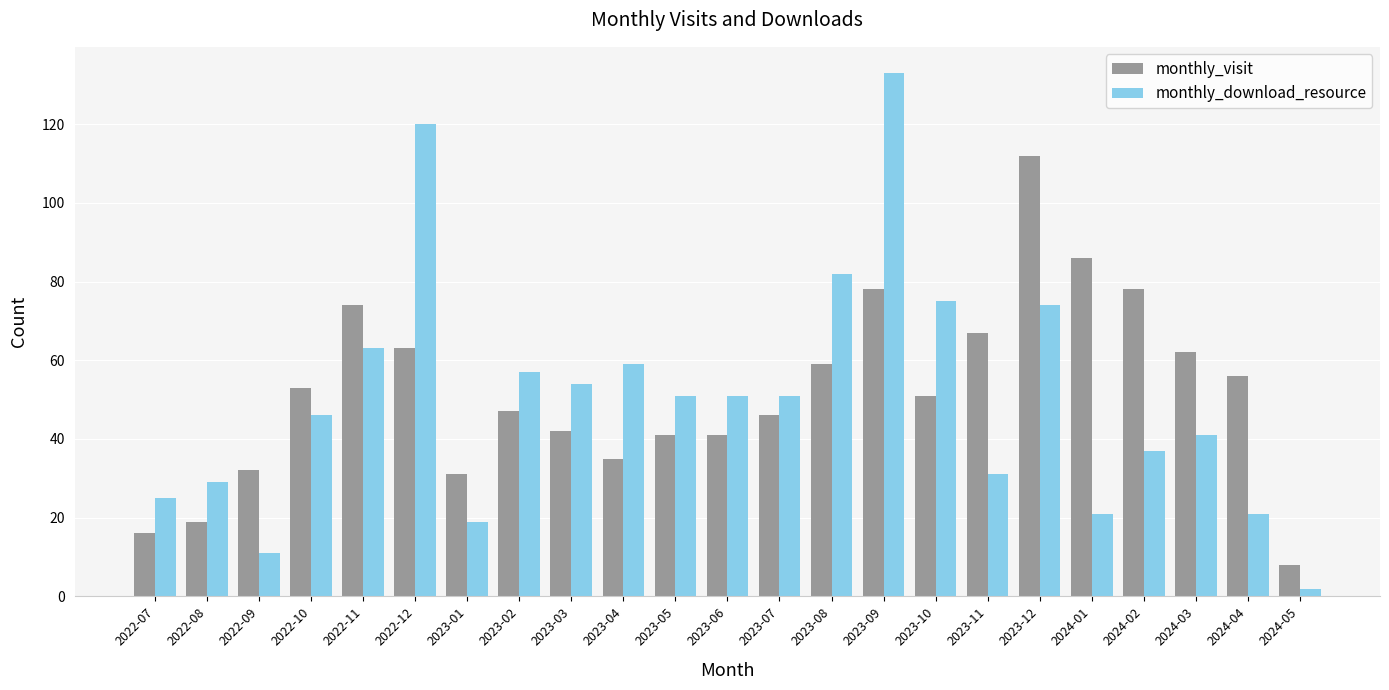

The value of monthly_visit at 2022-12 is 63. True or false?

True